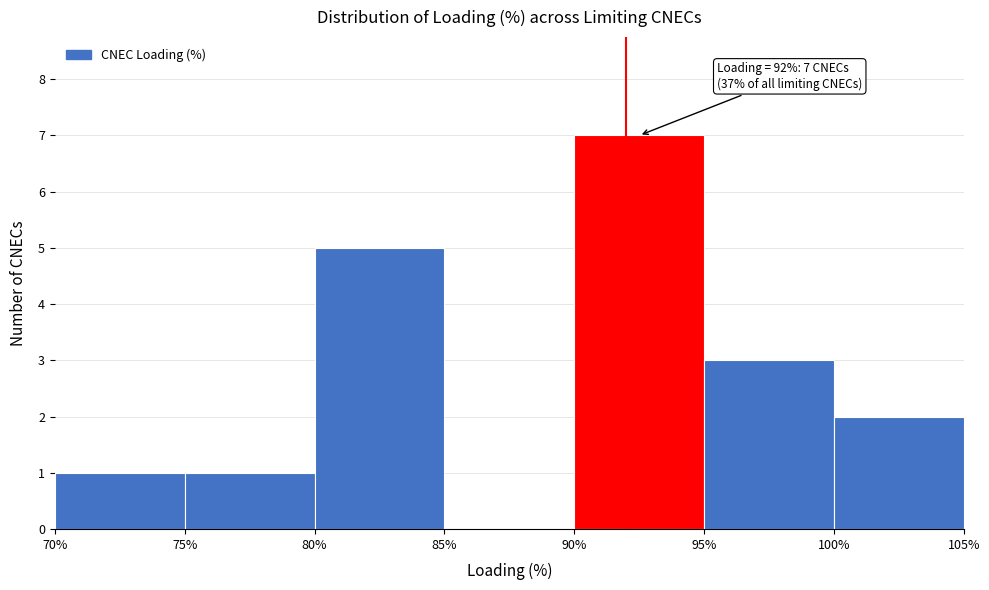

Over which range of the x-axis is the bar tallest?

90% to 95%